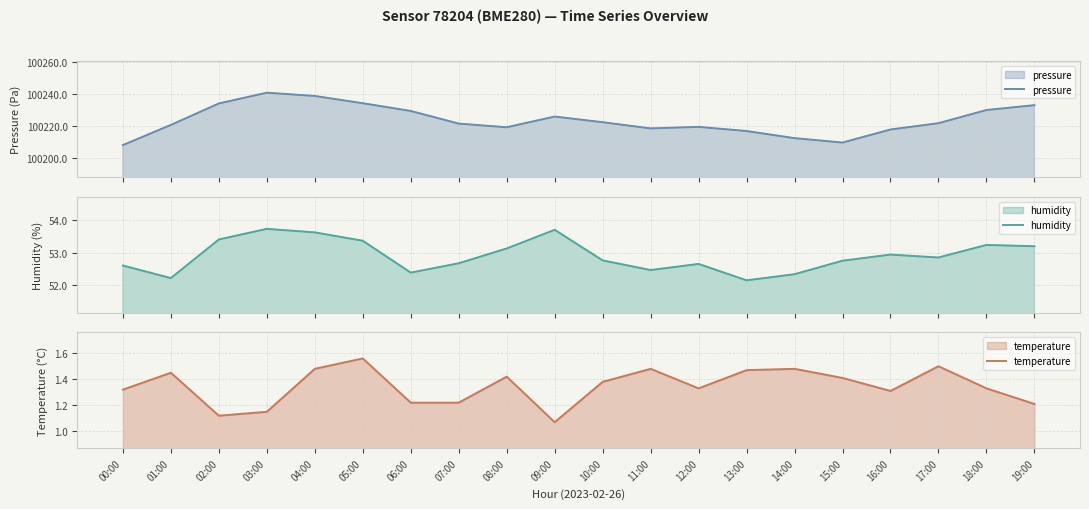

What is the label of the 14th point from the right?

06:00